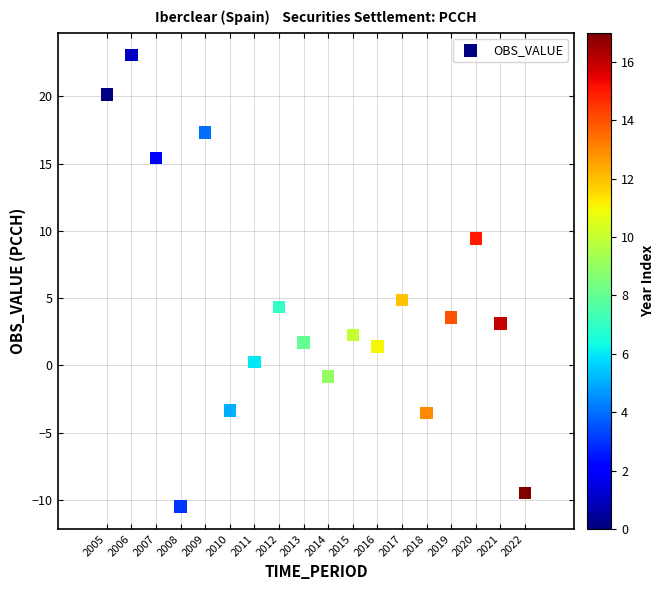

What is the range of X values (max minus min)?

17.0